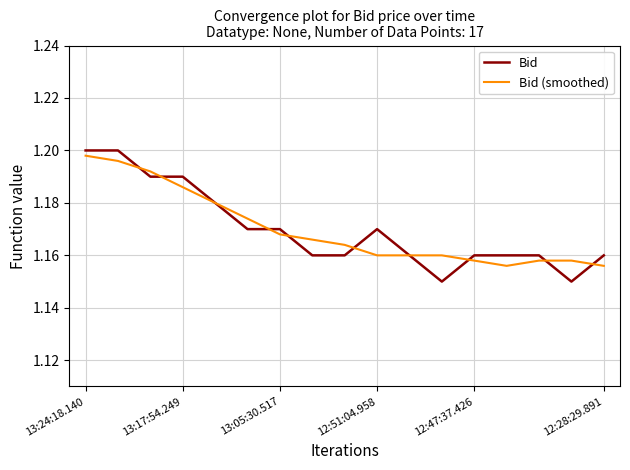

How many series are shown in this chart?

2